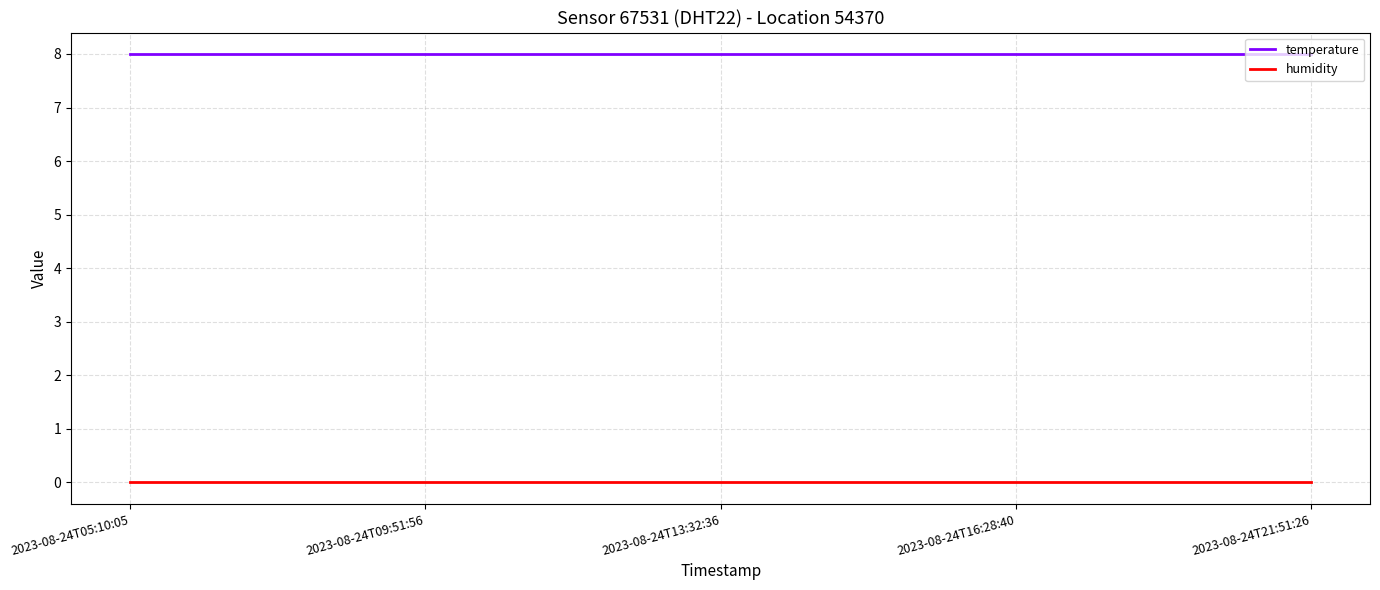

List the series in order of their peak value, highest first.

temperature, humidity